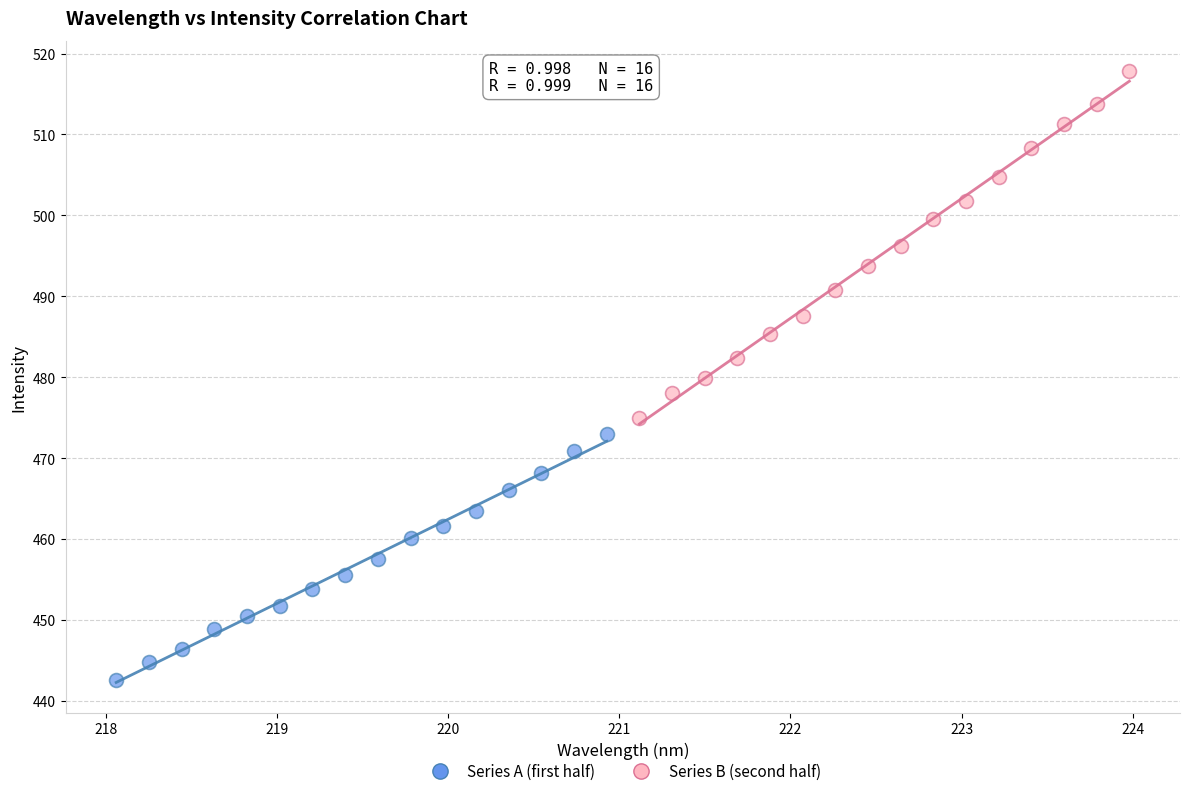

Which series reaches the minimum Y coordinate?

Series A (first half)